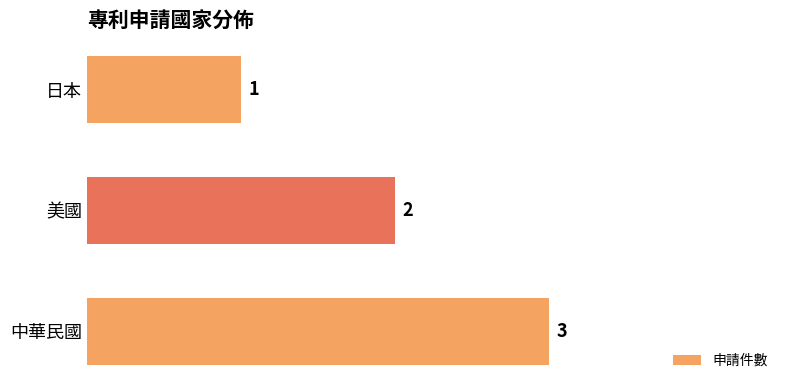

Reading bottom to top, extract all data points from this chart.

3	2	1